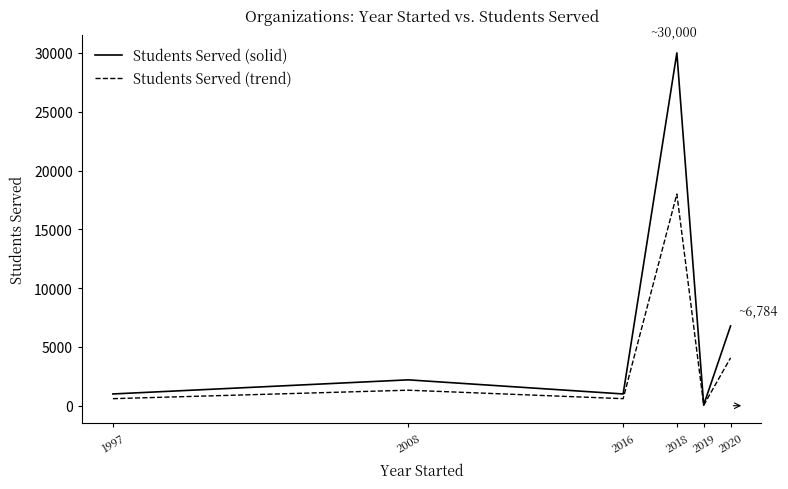

What is the maximum value for Students Served (trend)?

18000.0